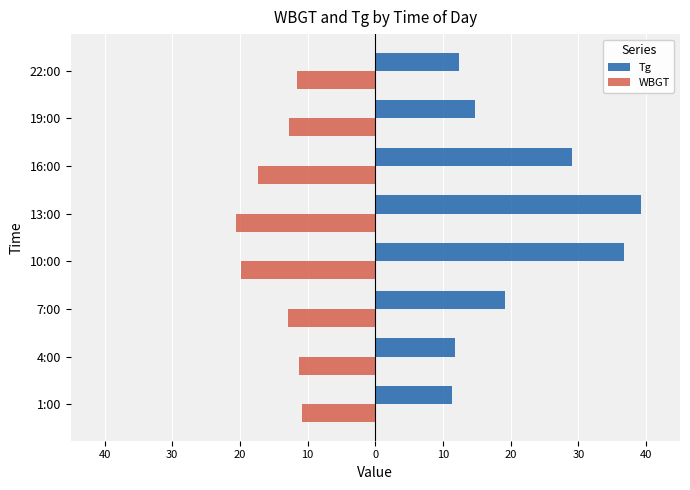

What is the average value of the WBGT series?

-14.6